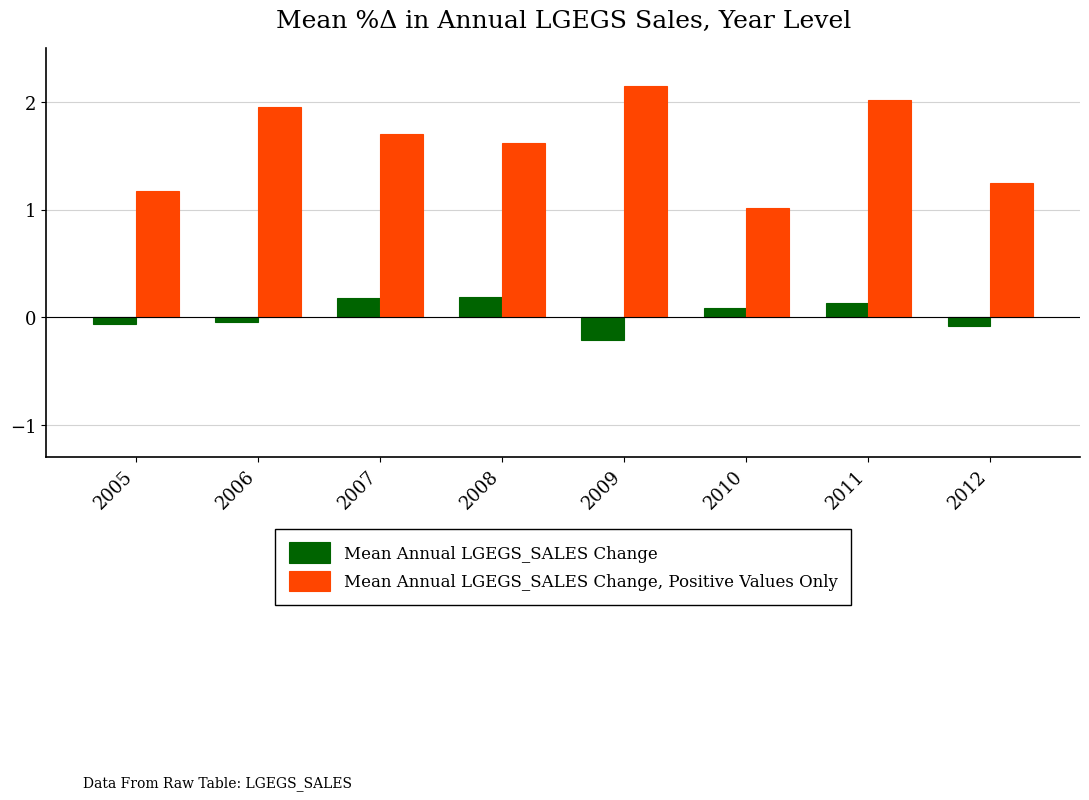

Is it true that Mean Annual LGEGS_SALES Change, Positive Values Only equals 2.6 at 2006?

False